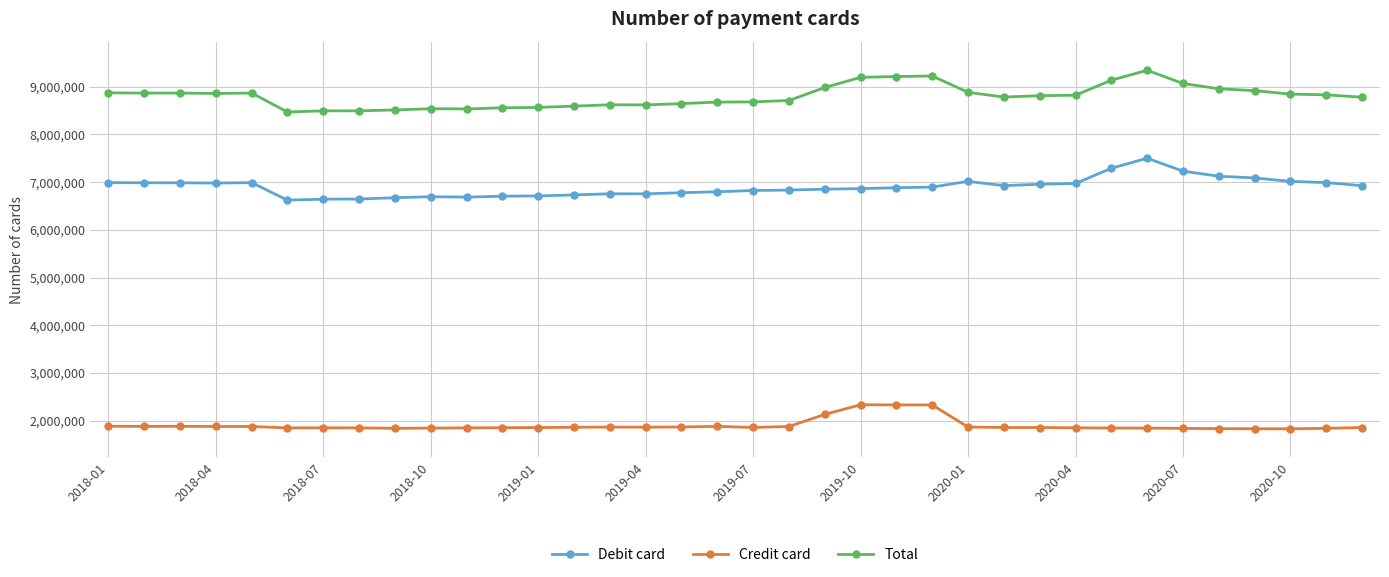

True or false: Credit card has more than 1 interior local peaks.

True